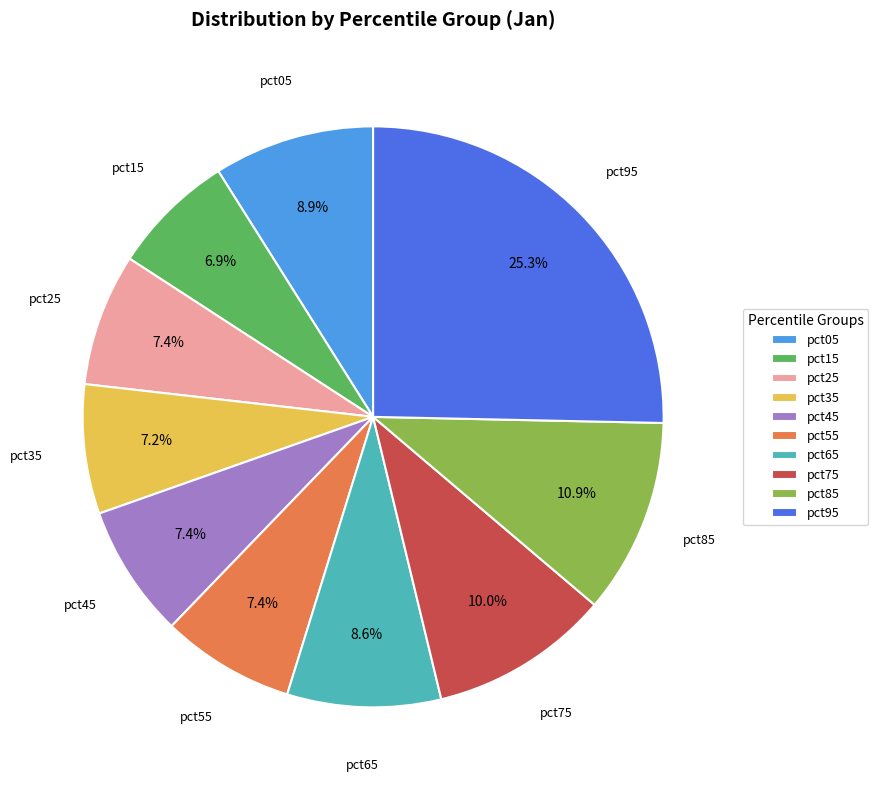

Between pct65 and pct95, which is larger?

pct95